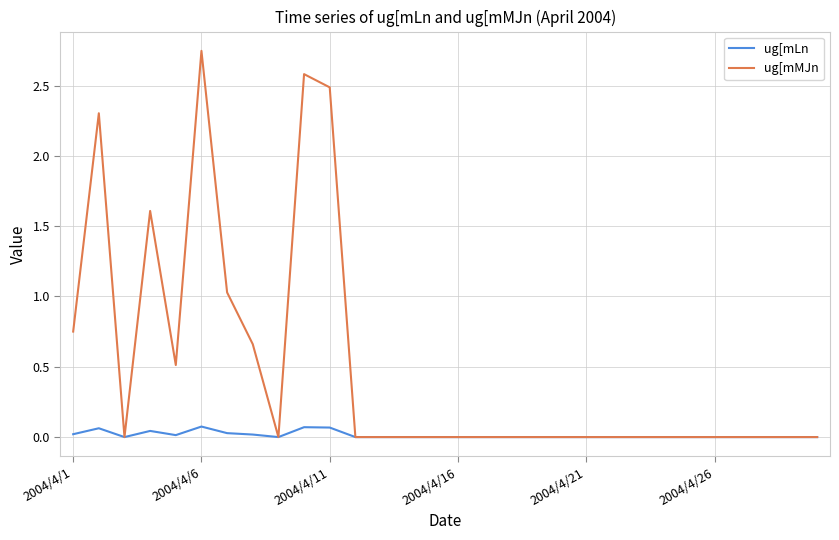

How many lines are shown in the chart?

2